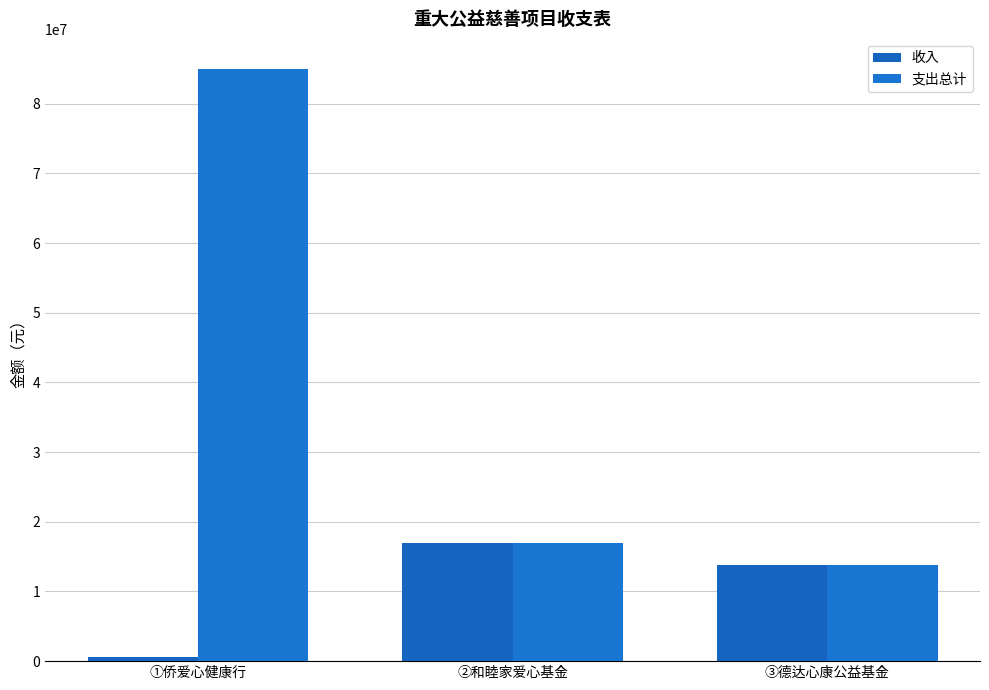

What are all the series names shown in the legend?

收入, 支出总计